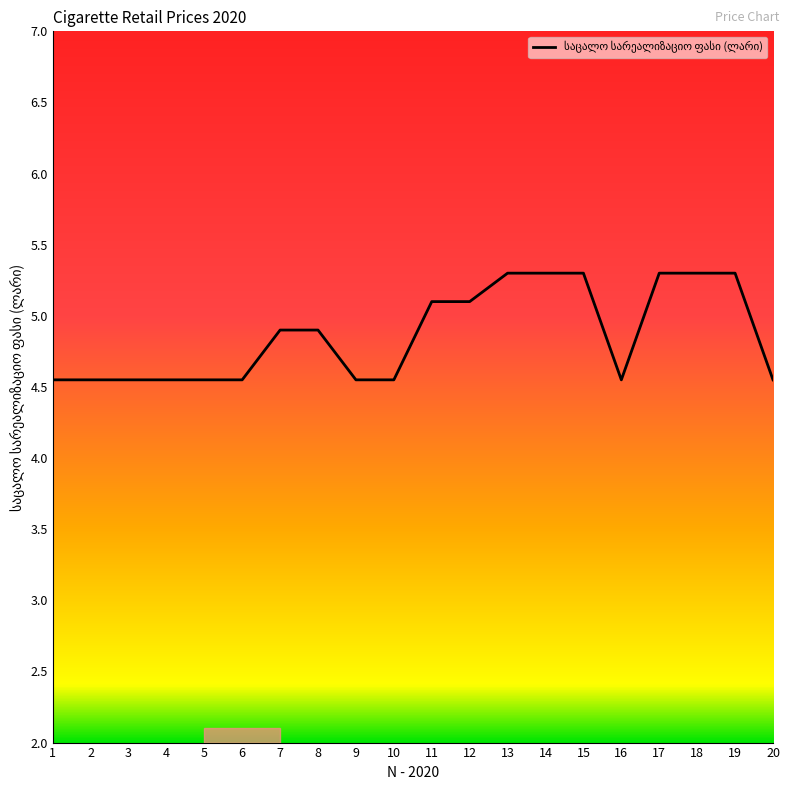

True or false: the data shows 2.9 at 1.

False